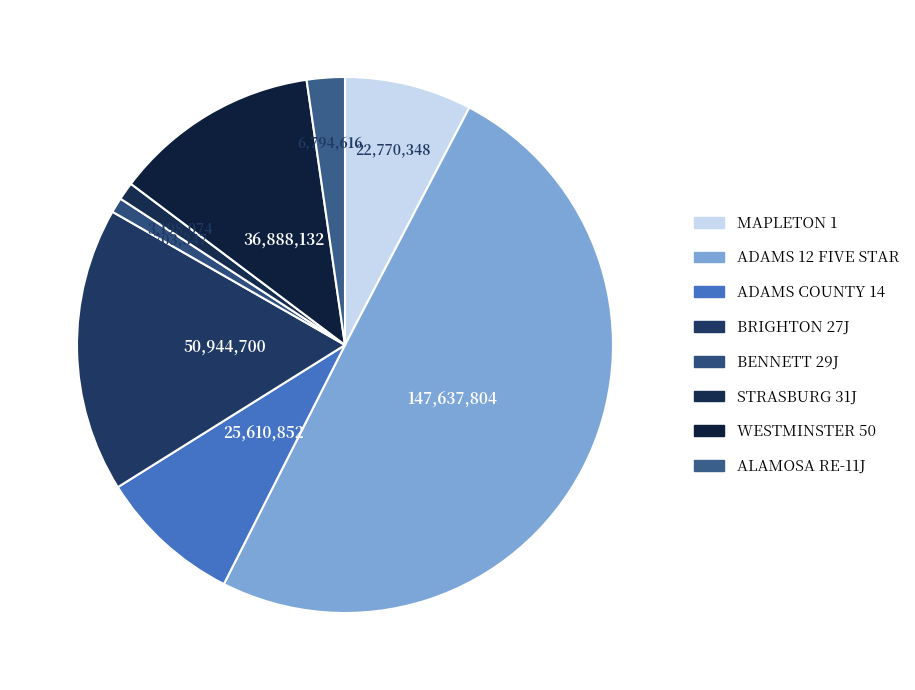

Count the number of slices in the pie.

8